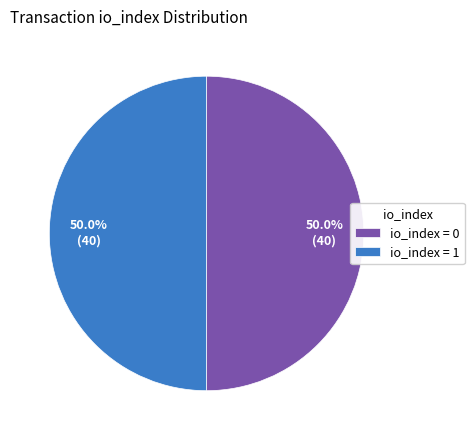

How many segments does this pie chart have?

2